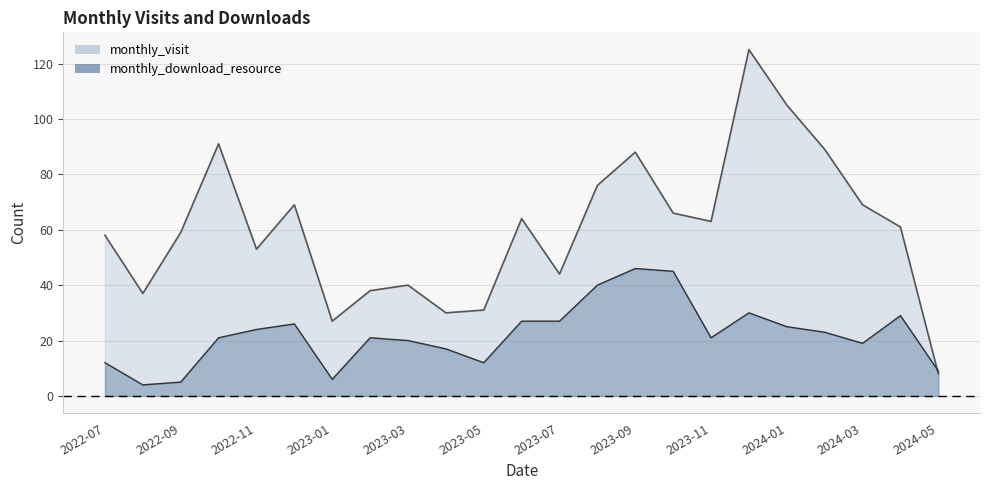

What are all the series names shown in the legend?

monthly_visit, monthly_download_resource